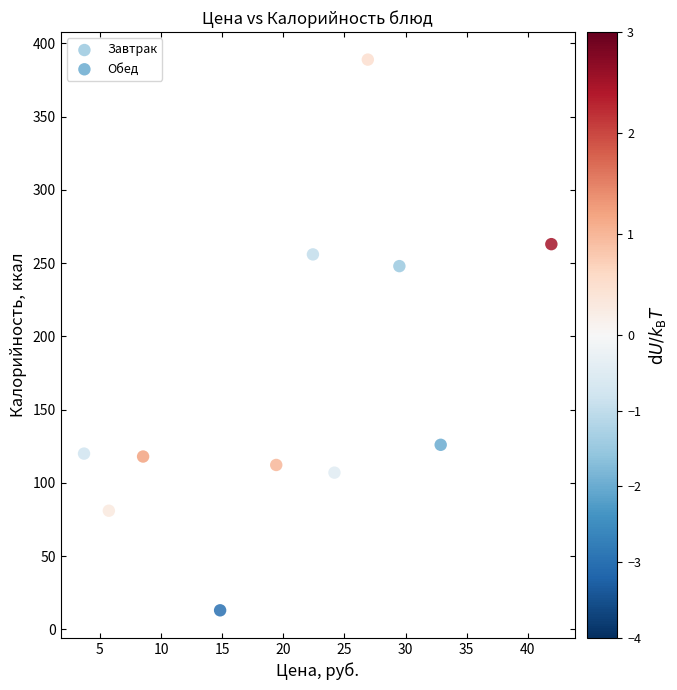

Which series reaches the minimum Y coordinate?

Обед